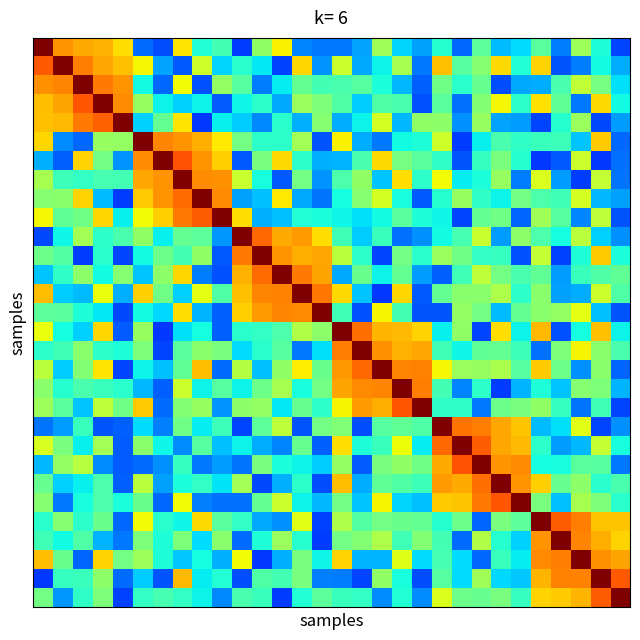

At which category is the sum across all series the highest?

7